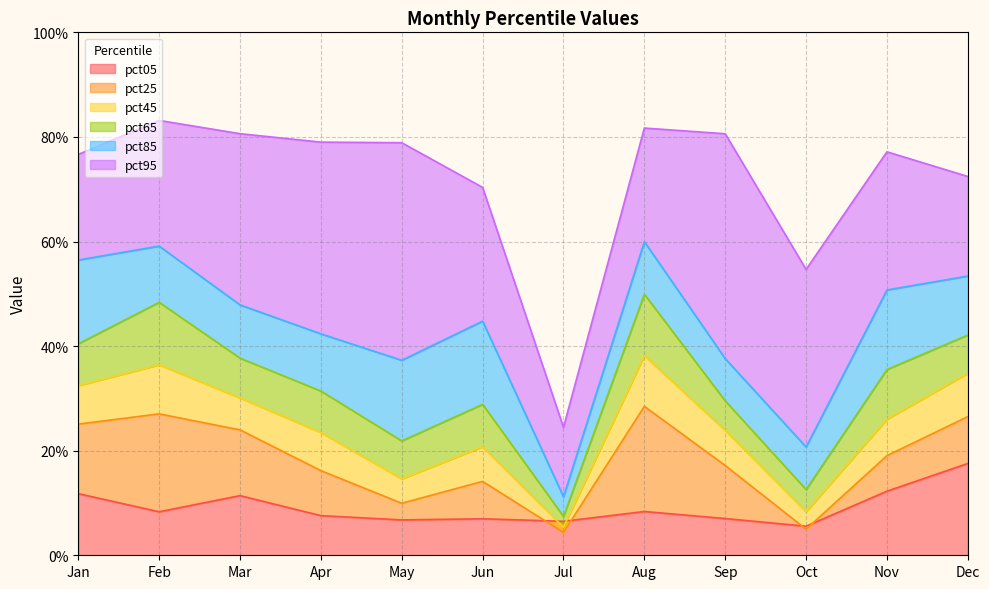

How many pct05 values are between 0 and 1?

12